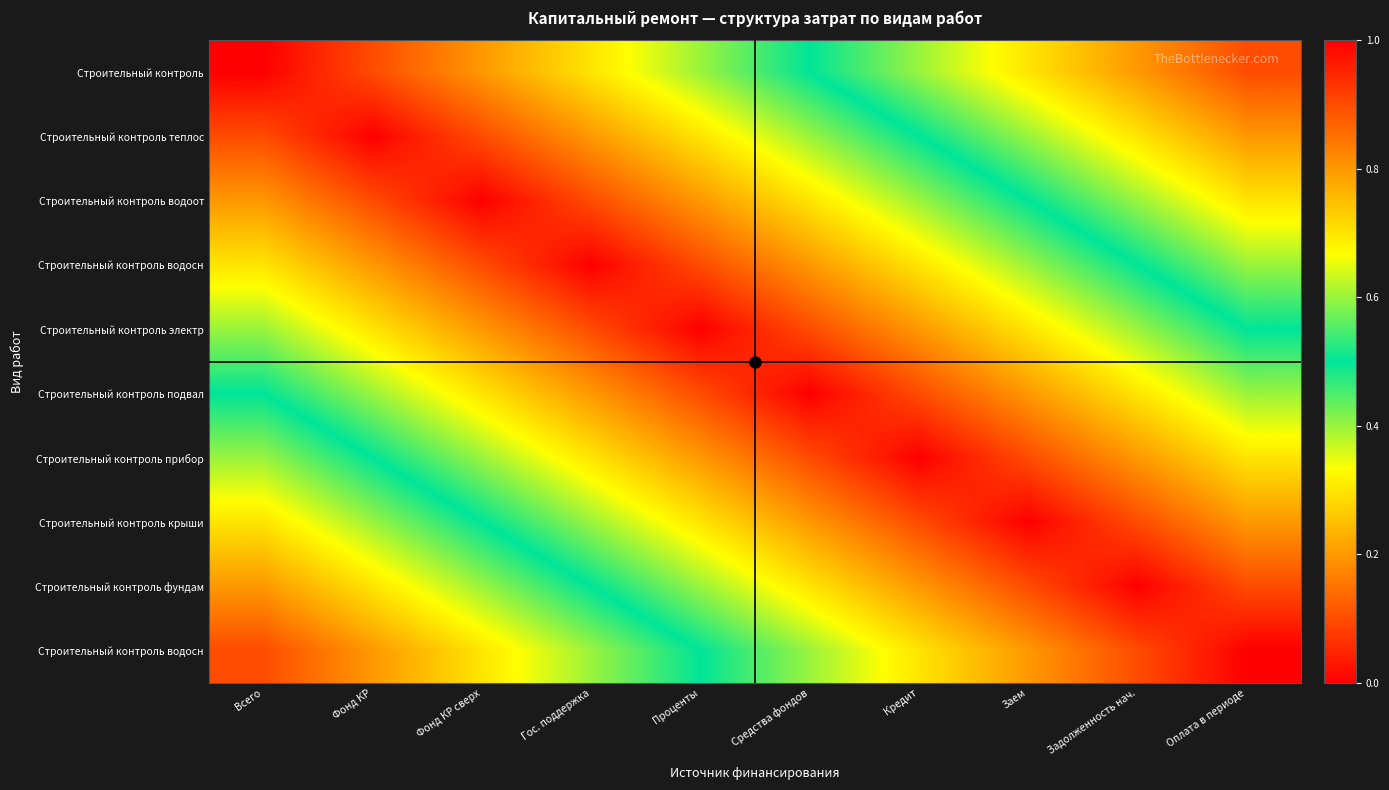

What is the smallest value displayed?

0.1